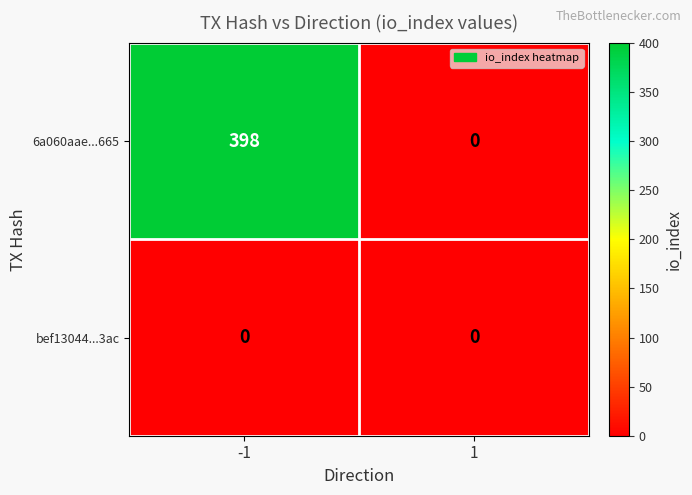

Is it true that 6a060aae...665 equals 398 at -1?

True